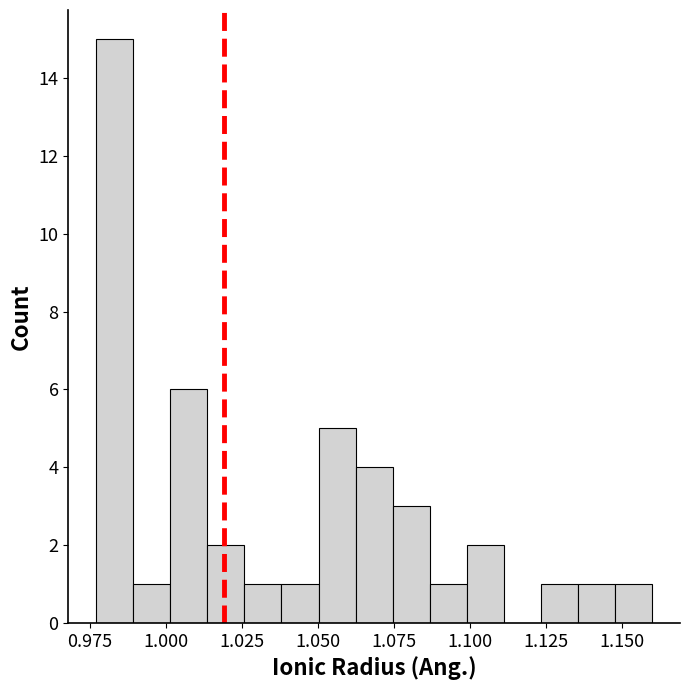

Around what value on the x-axis is the tallest bar? Give the approximate position of its centre, as read against the axis.

0.985